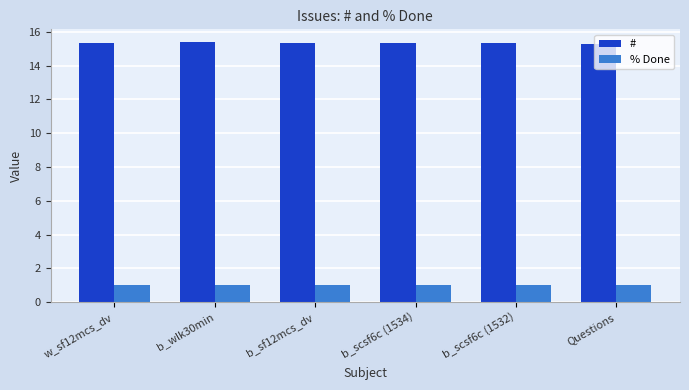

What is the value of the # bar at the 4th from the left?

15.3